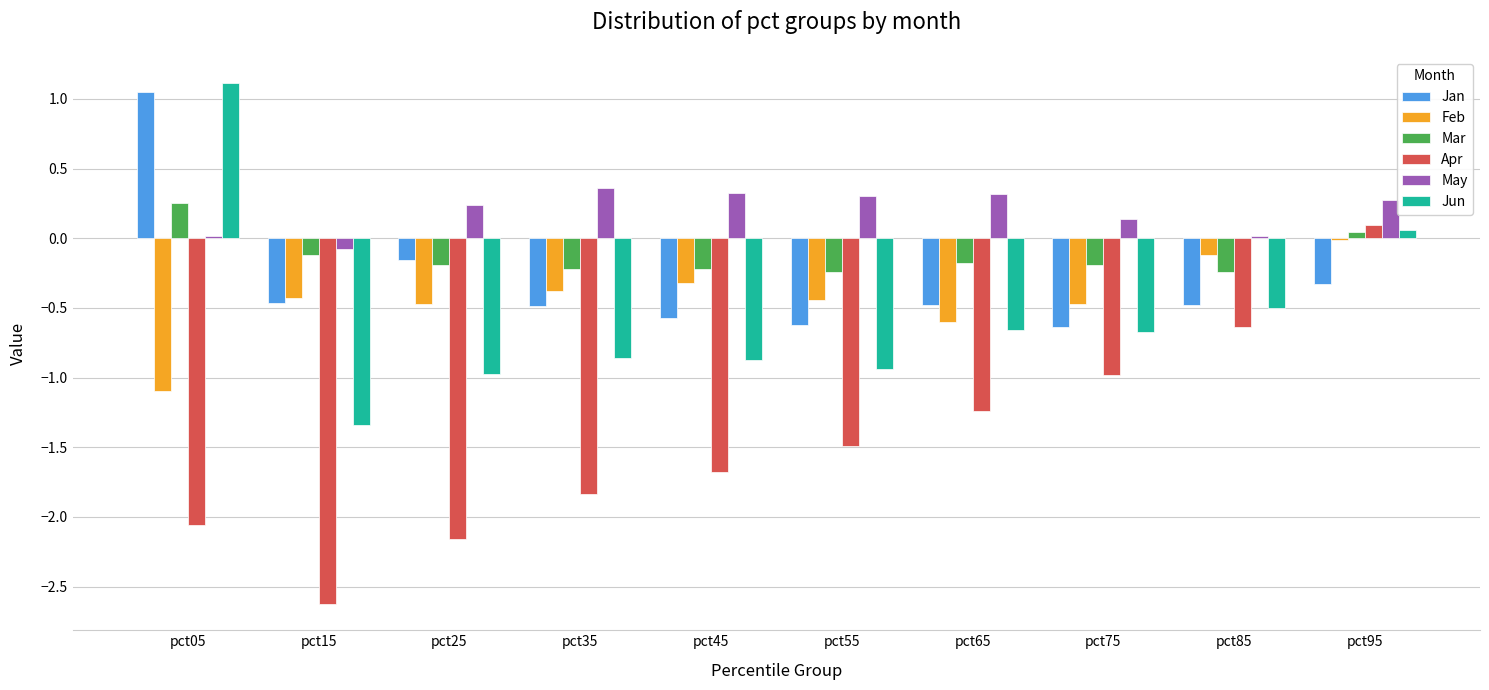

Is the value of Jun at pct55 greater than the value of May at pct95?

No